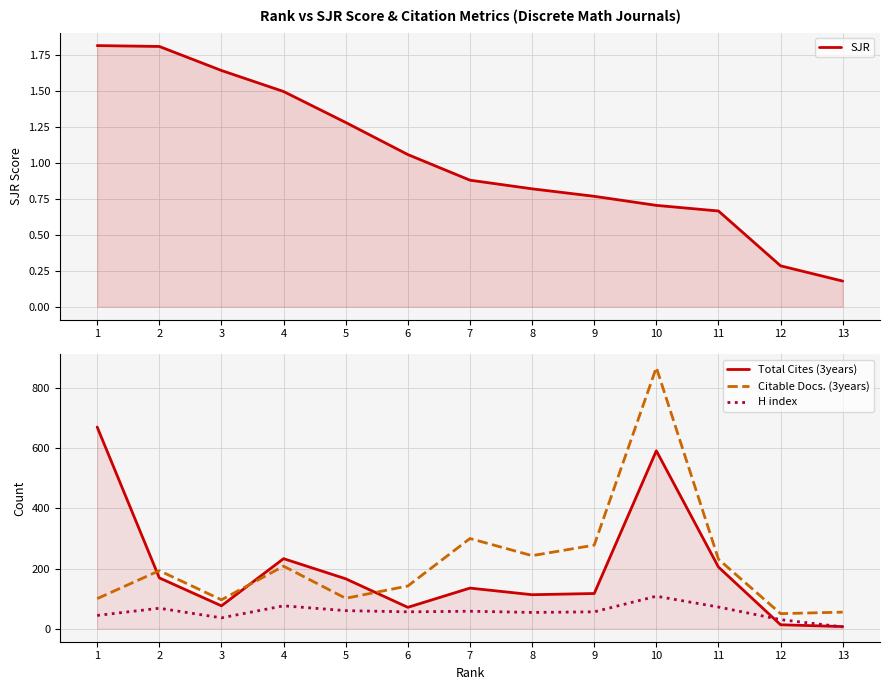

True or false: SJR and Citable Docs. (3years) cross at least once.

False